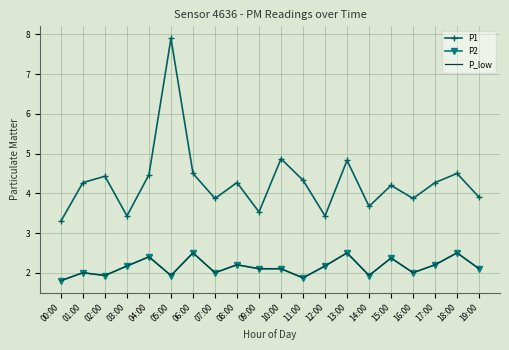

Which series has the largest range (max minus min)?

P1